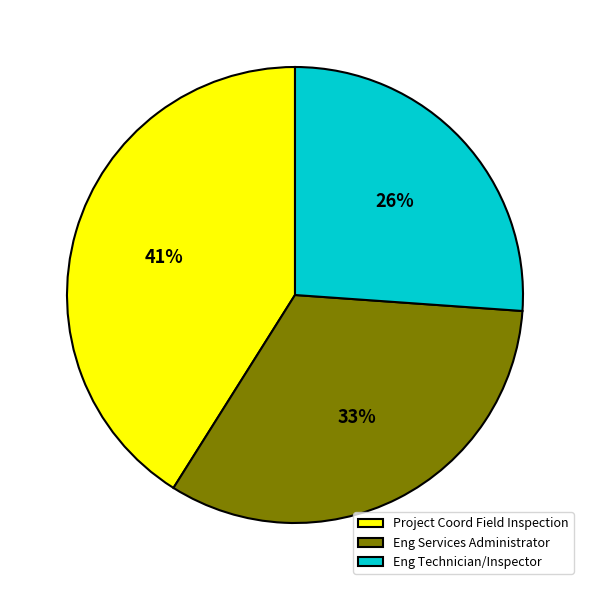

What is the ratio of the value at Eng Services Administrator to the value at Project Coord Field Inspection?

0.8